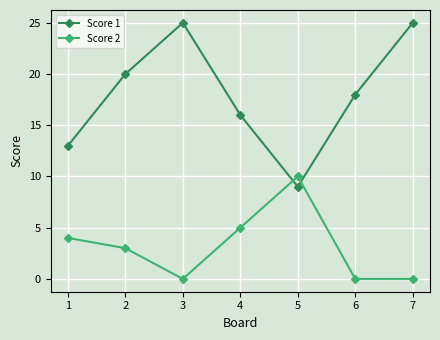

True or false: Score 2 has a value of -6 at 3.

False